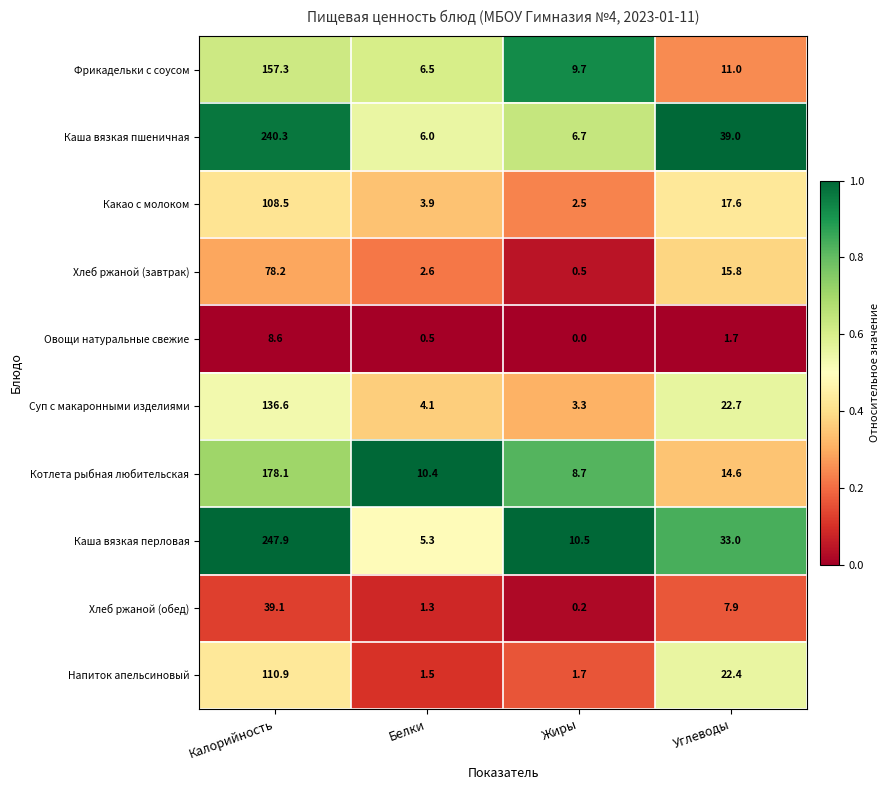

Which series changed the most between Белки and Углеводы?

Каша вязкая пшеничная